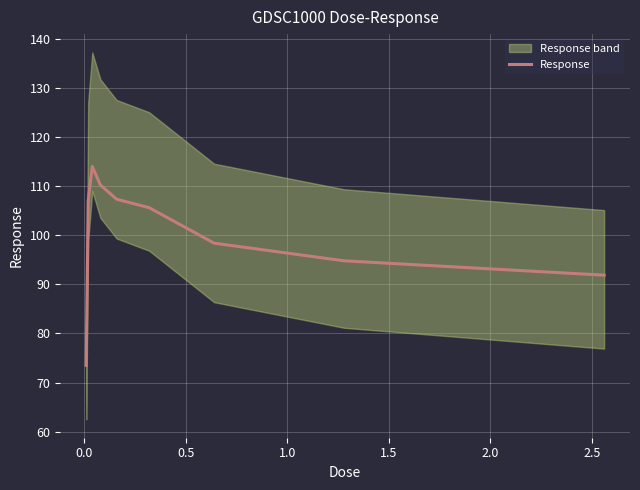

What is the highest value of the Response series?

114.1